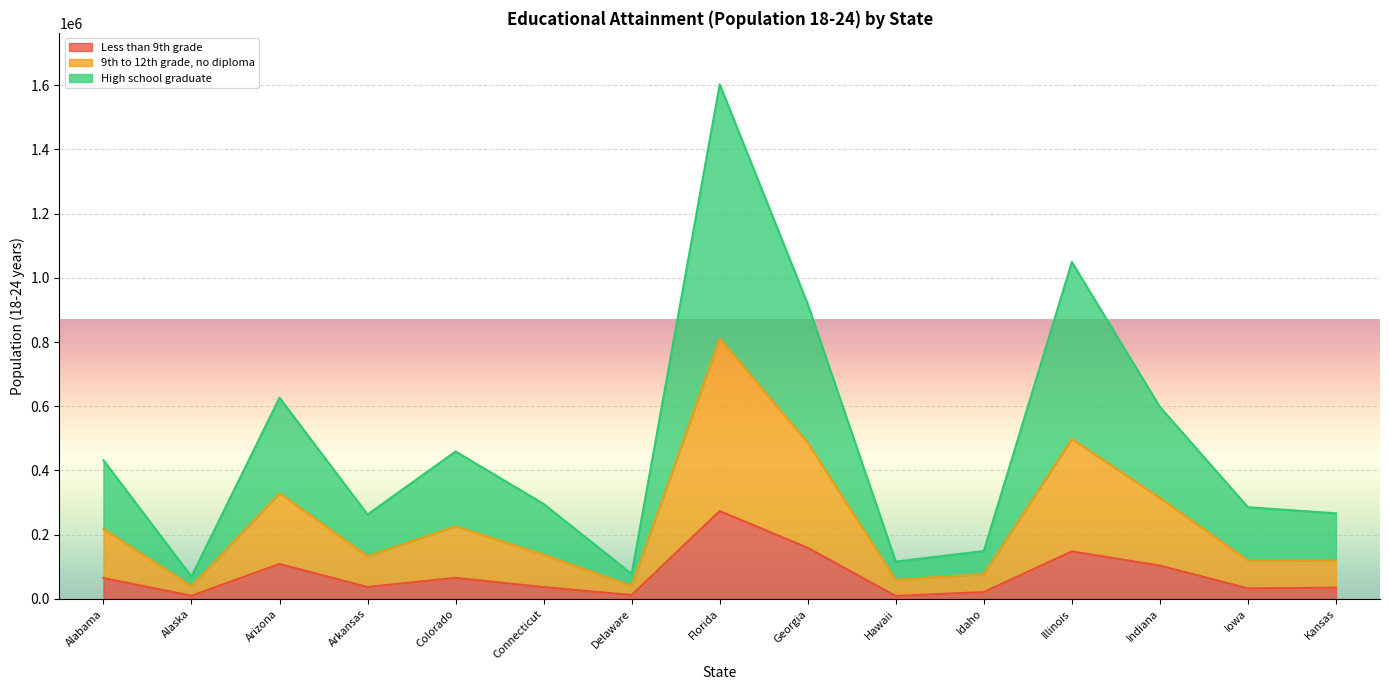

How many lines are shown in the chart?

3